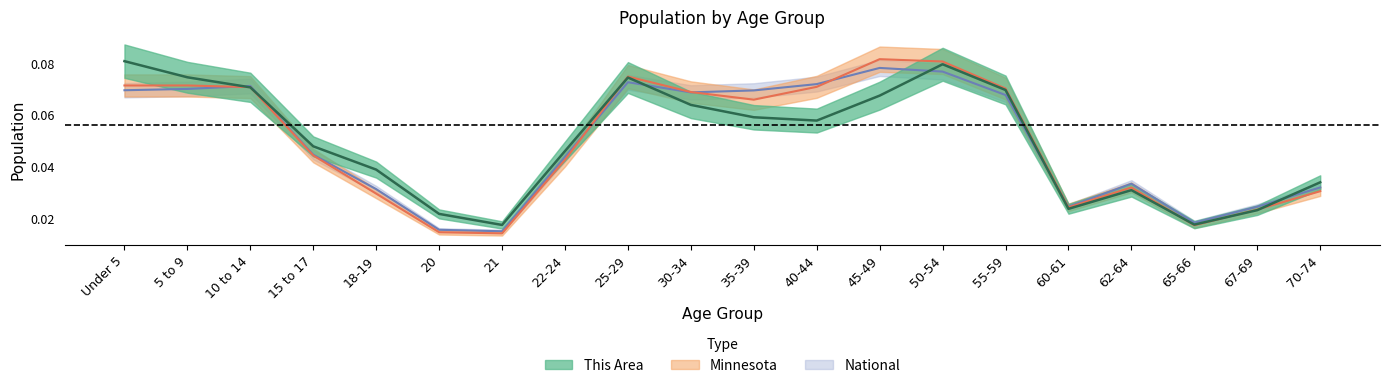

At which category does National reach its first local valley?

21